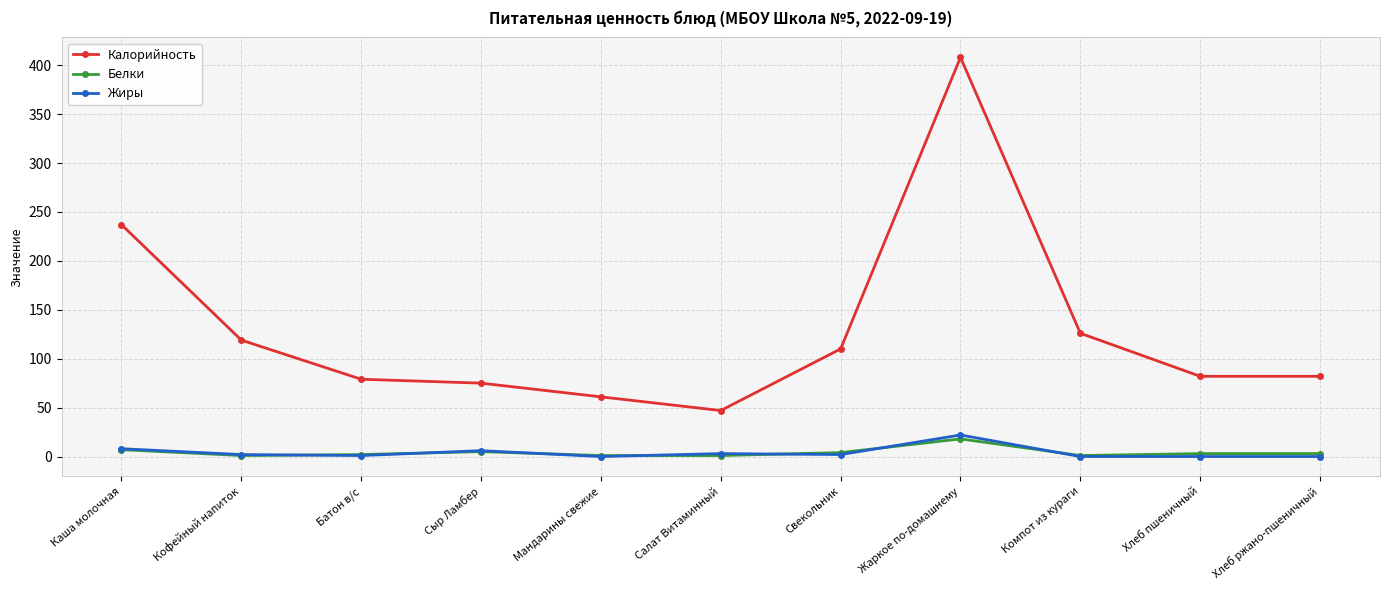

Where does the Калорийность series first go above 82?

Каша молочная